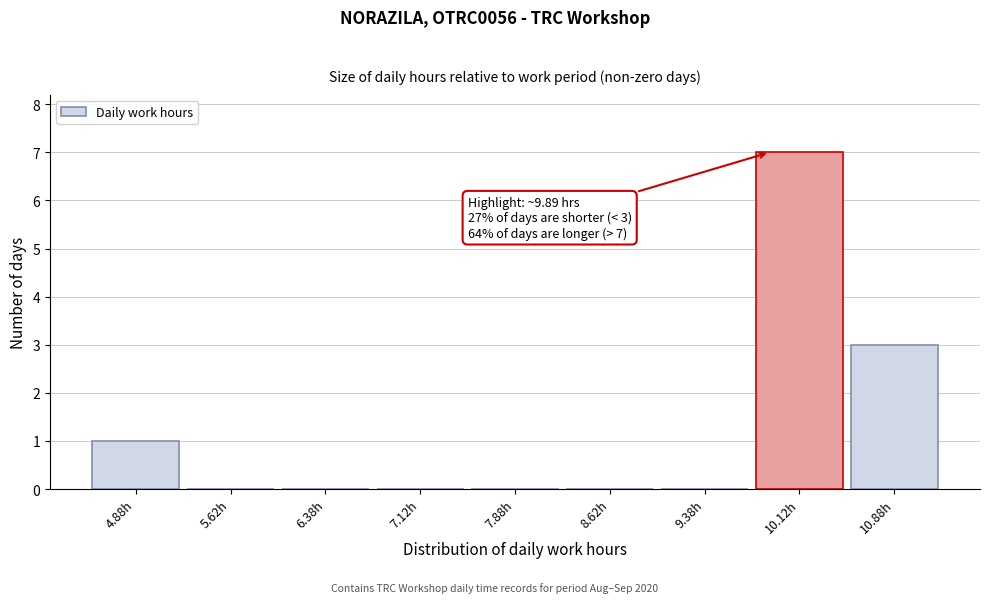

Which range on the x-axis has the tallest bar?

9.75 to 10.50